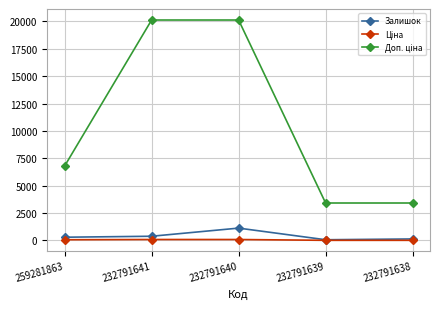

What is the greatest value displayed?

20124.0